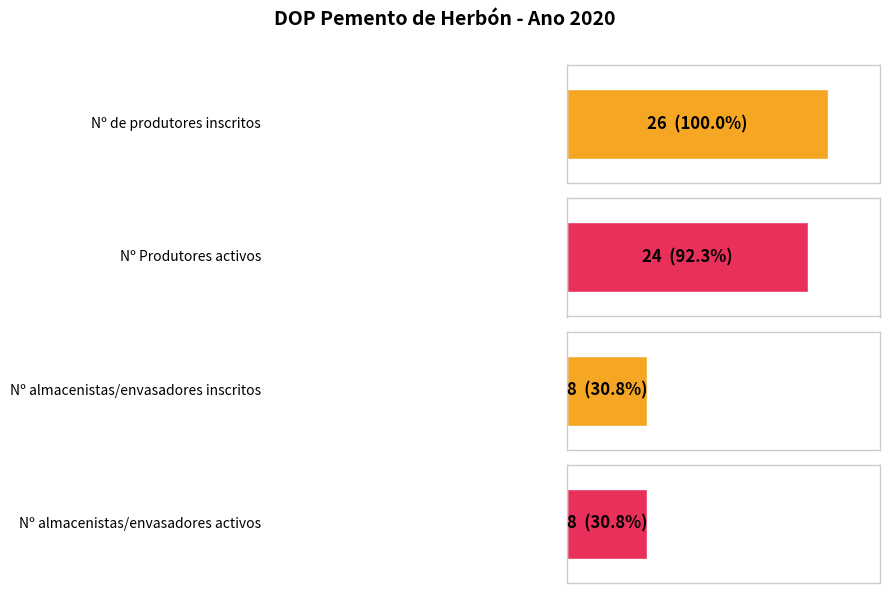

Which series has the largest Y range (max minus min)?

Nº de produtores inscritos